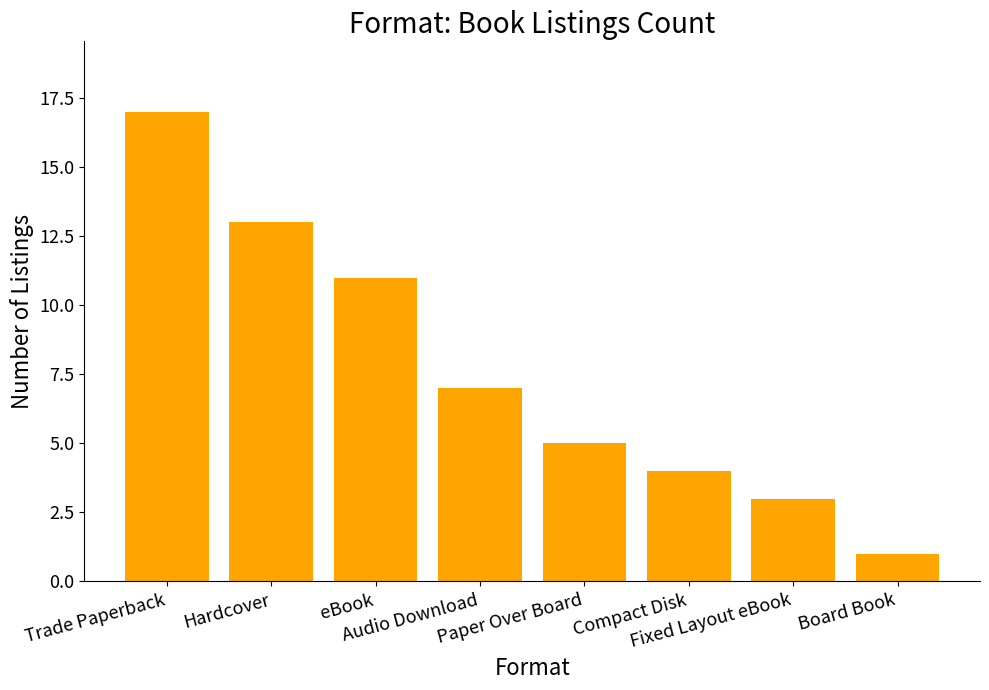

How many values are below 7?

4